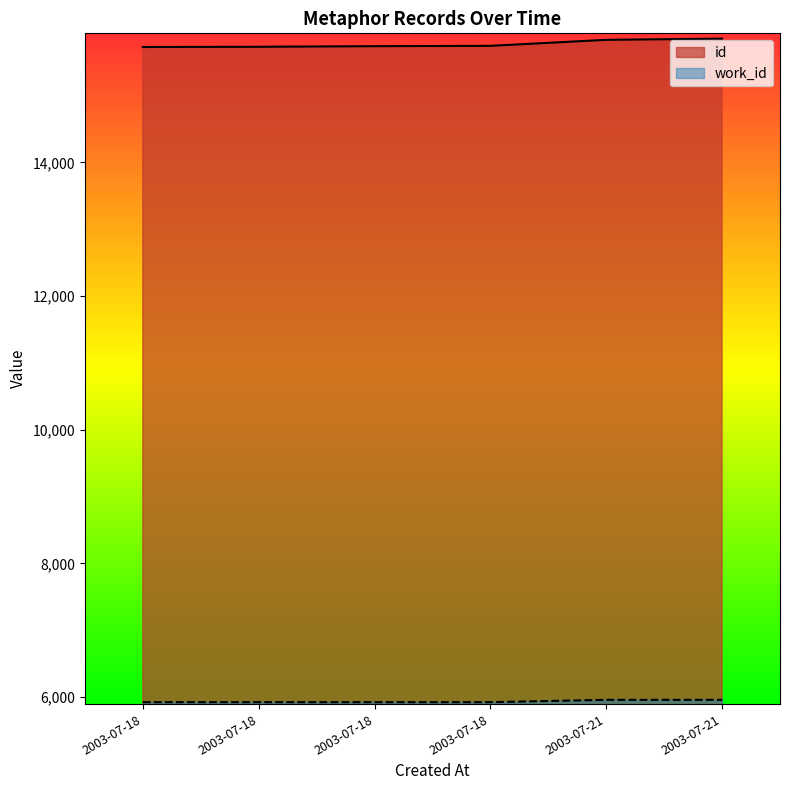

How many values in the work_id series exceed 5925?

2